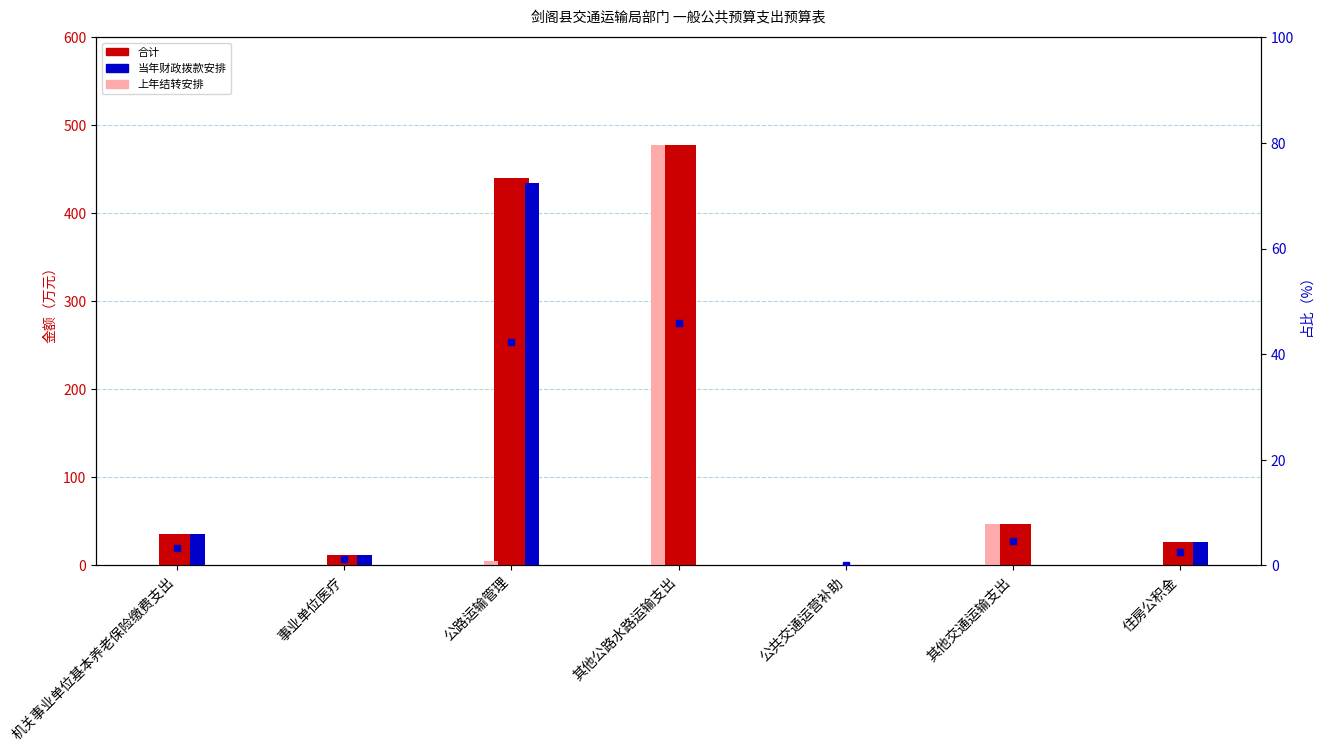

What is the label of the 5th bar from the left?

公共交通运营补助